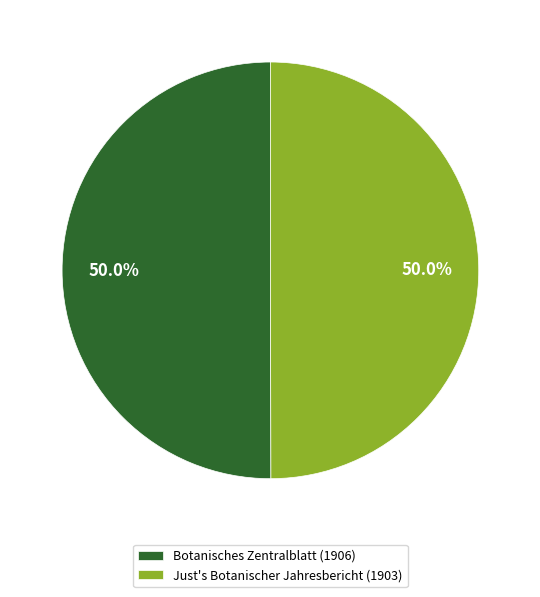

Is it true that Just's Botanischer Jahresbericht (1903) is 50% of the pie?

True